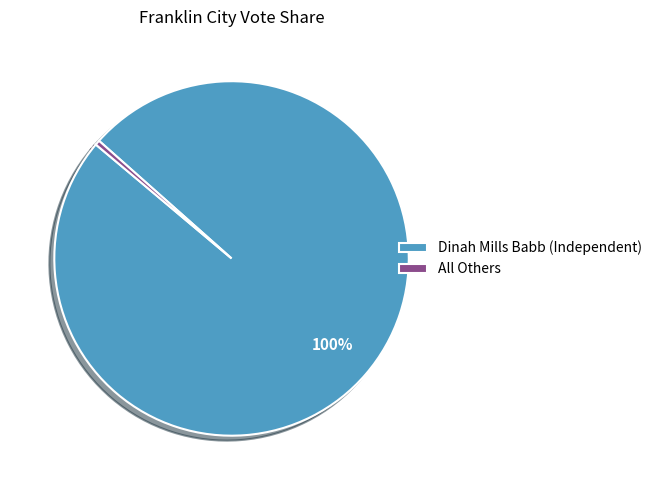

How many slices are in this pie chart?

2